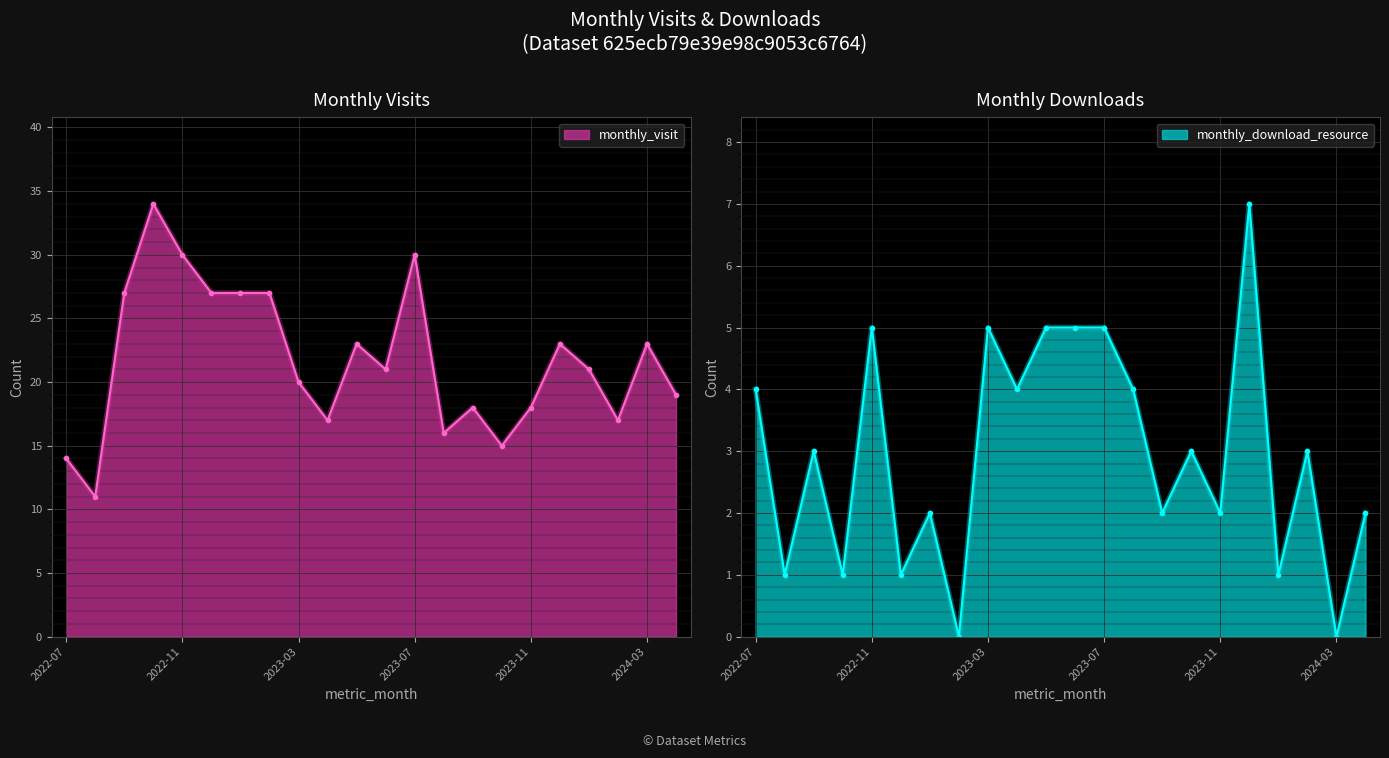

The value of monthly_visit at 2022-11 is 30. True or false?

True